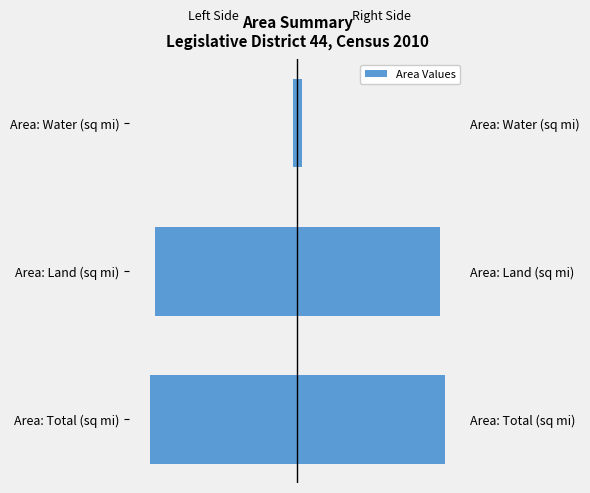

What is the difference between the values at Area: Total (sq mi) and Area: Land (sq mi)?

3.1